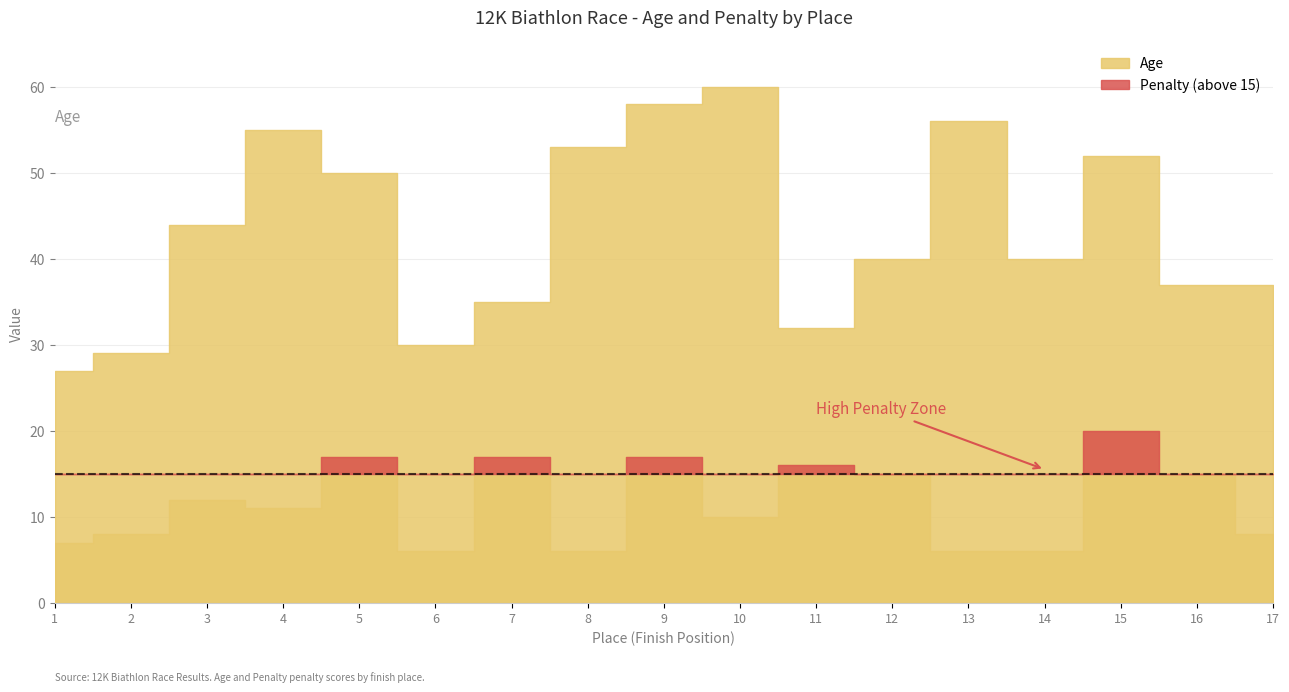

How many lines are shown in the chart?

2